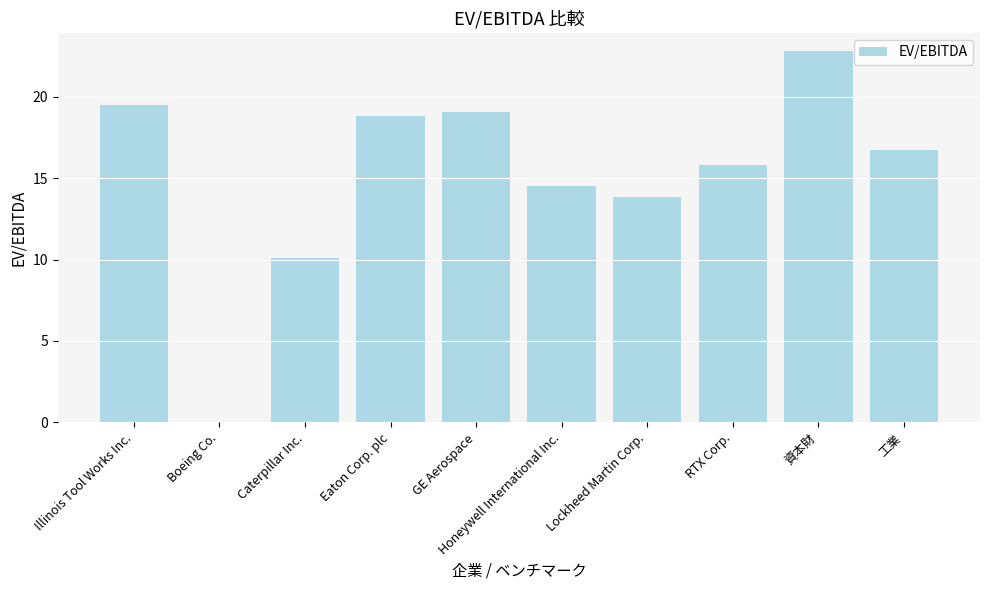

Reading left to right, extract all data points from this chart.

Illinois Tool Works Inc.=19.5	Boeing Co.=0.0	Caterpillar Inc.=10.1	Eaton Corp. plc=18.8	GE Aerospace=19.1	Honeywell International Inc.=14.5	Lockheed Martin Corp.=13.9	RTX Corp.=15.8	資本財=22.8	工業=16.7